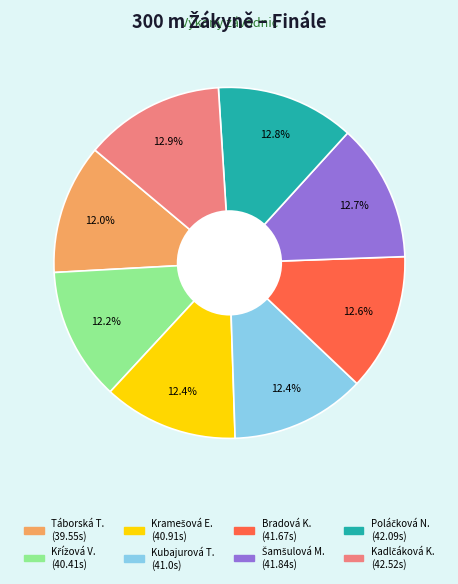

To the nearest percent, what is the average slice percentage?

12%